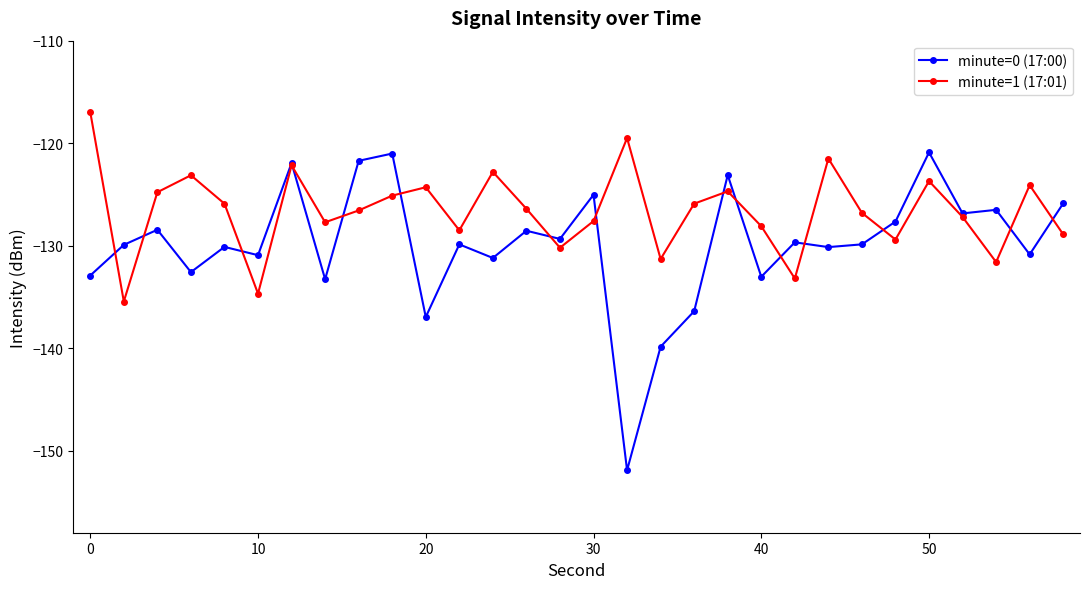

What is the sum of all minute=1 (17:01) values?

-3798.2